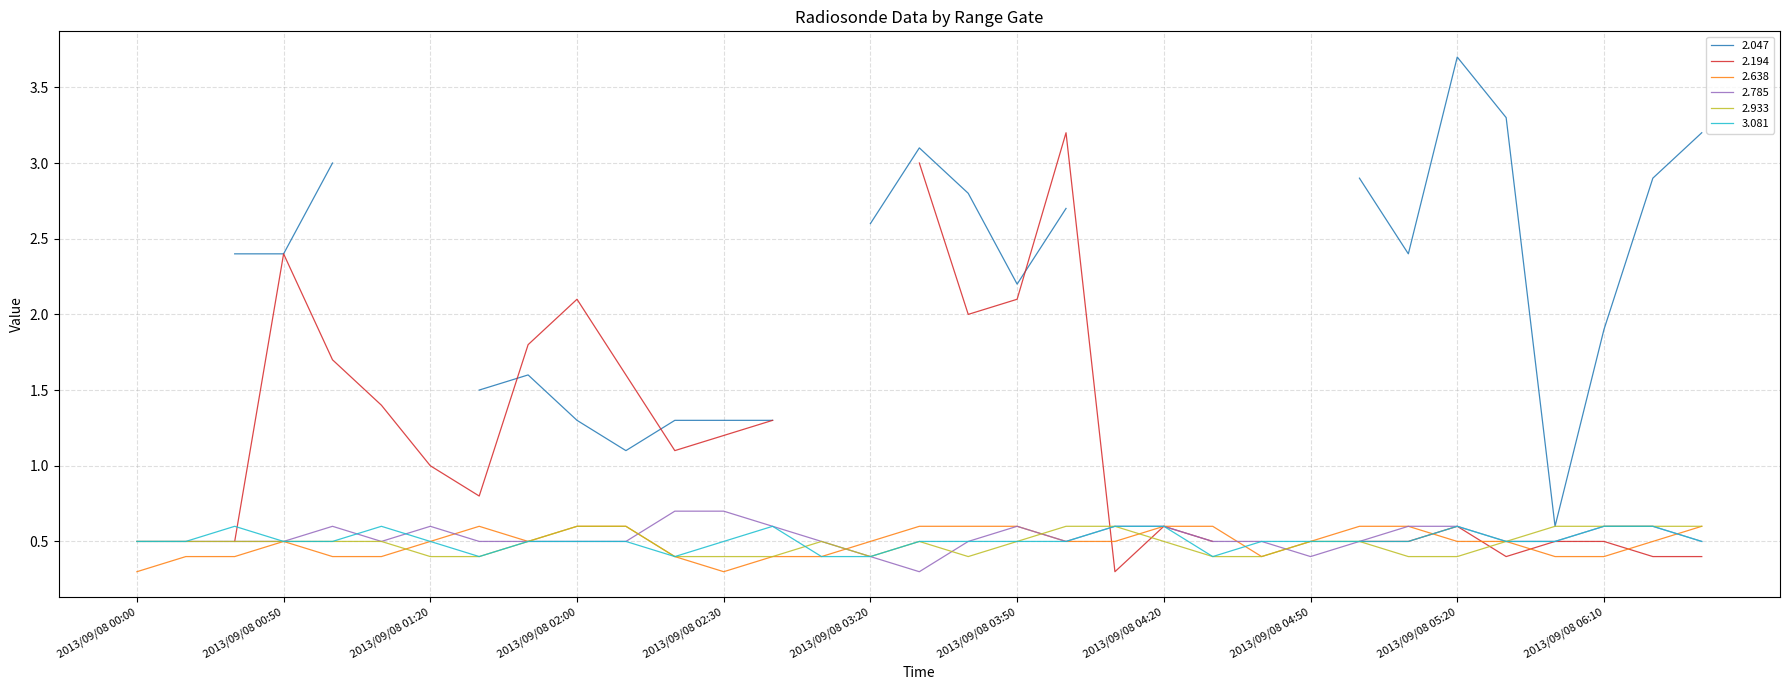

Where is 2.785 nearest to the value 0?

2013/09/08 03:30